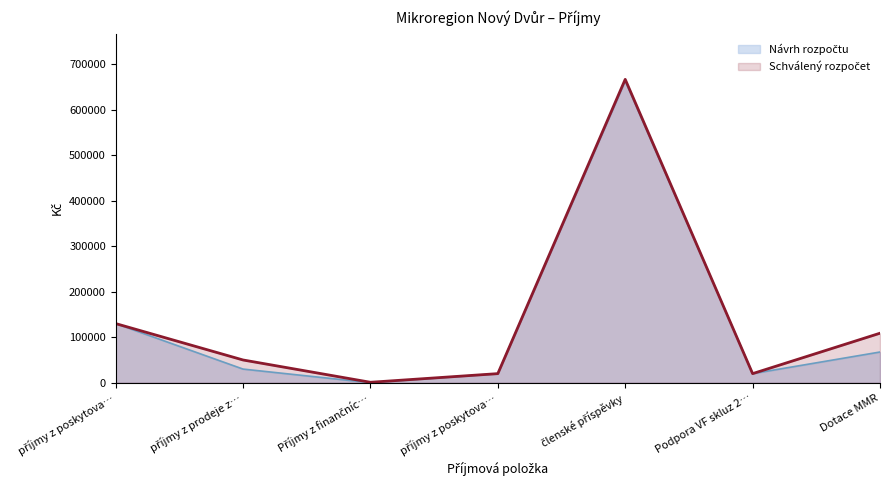

What are all the series names shown in the legend?

Návrh rozpočtu, Schválený rozpočet